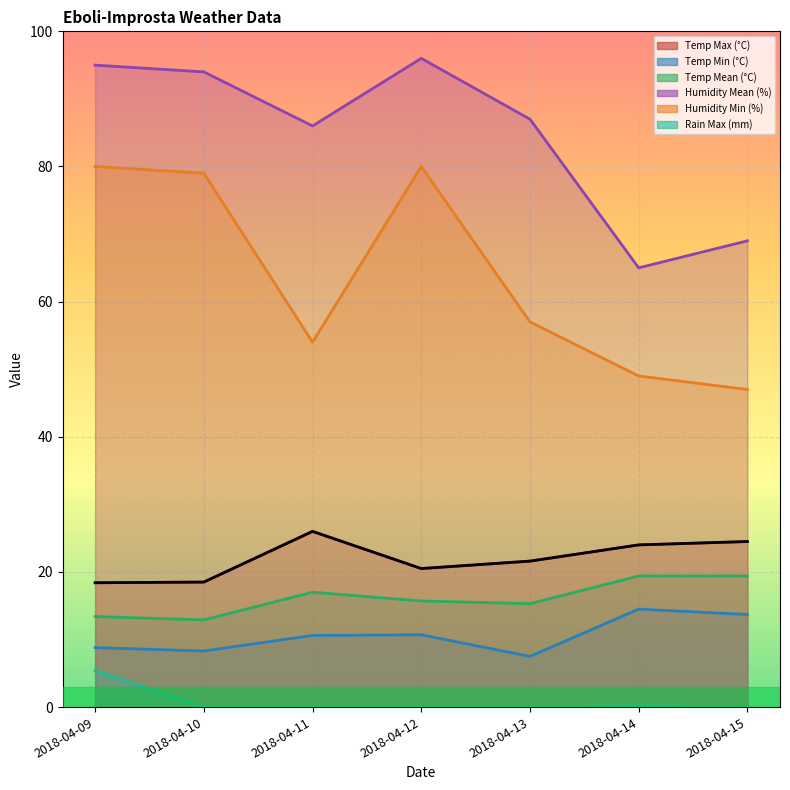

Which series has the widest spread of values?

Humidity Min (%)